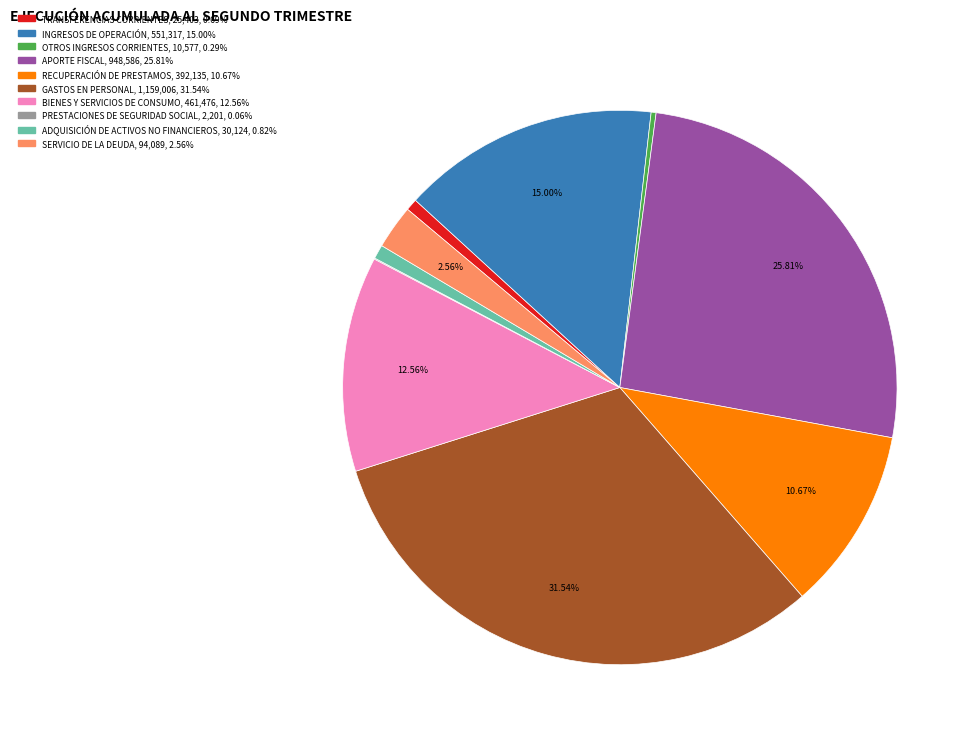

Is there any slice that represents more than half of the pie?

No